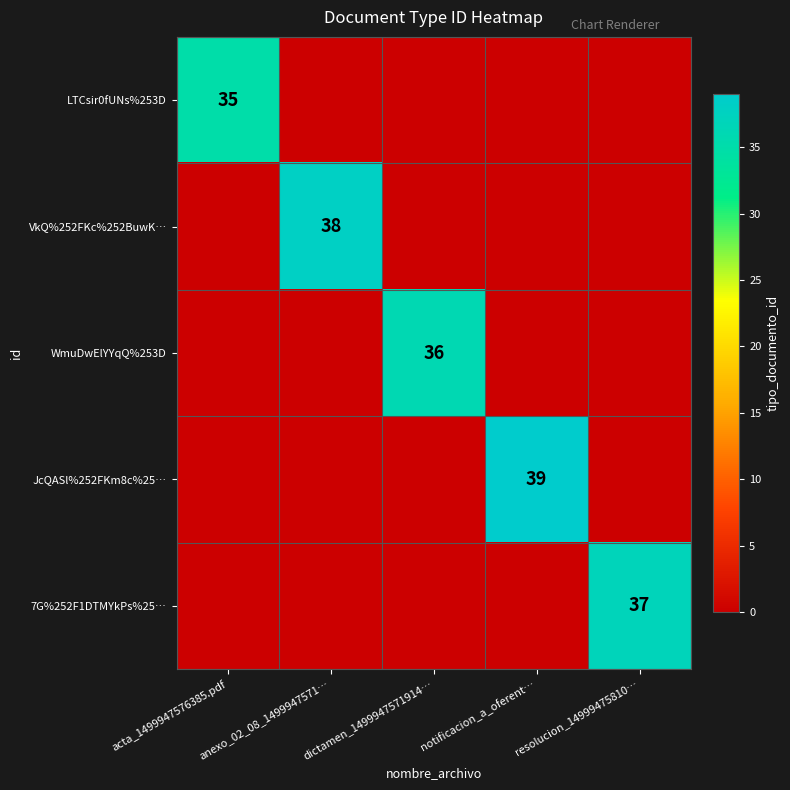

At which category does the chart reach its peak across all series?

notificacion_a_oferent…